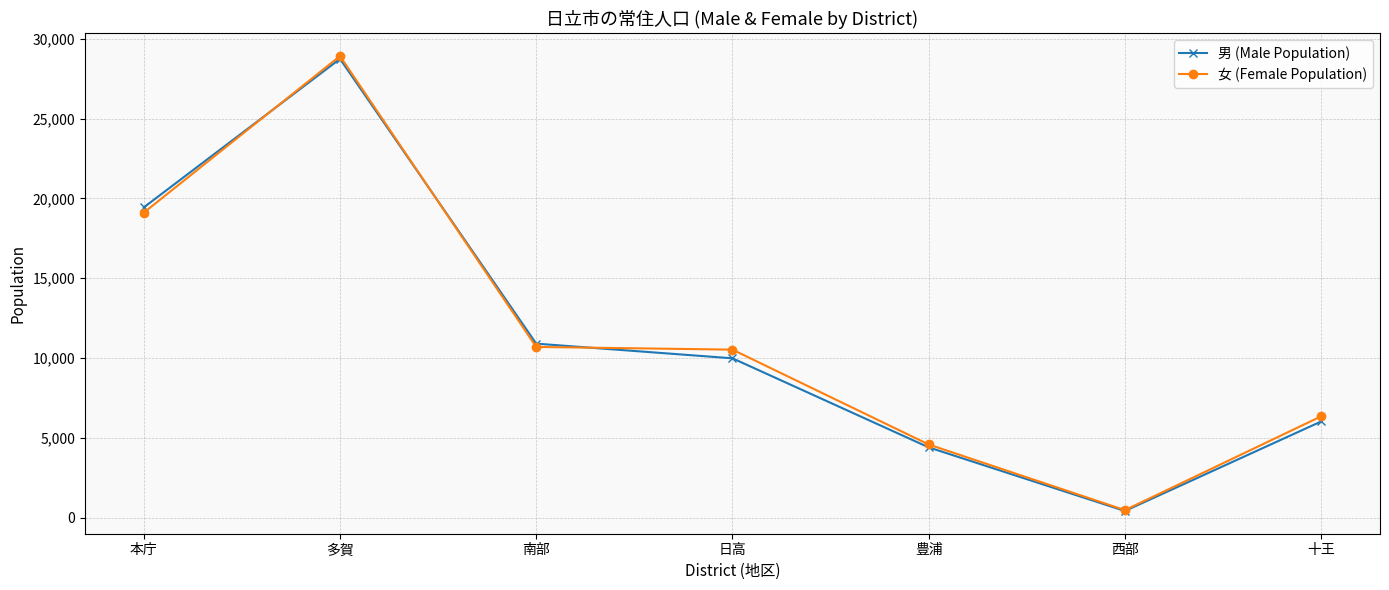

What is the approximate value of 女 (Female Population) at 十王, to the nearest 100?

6300